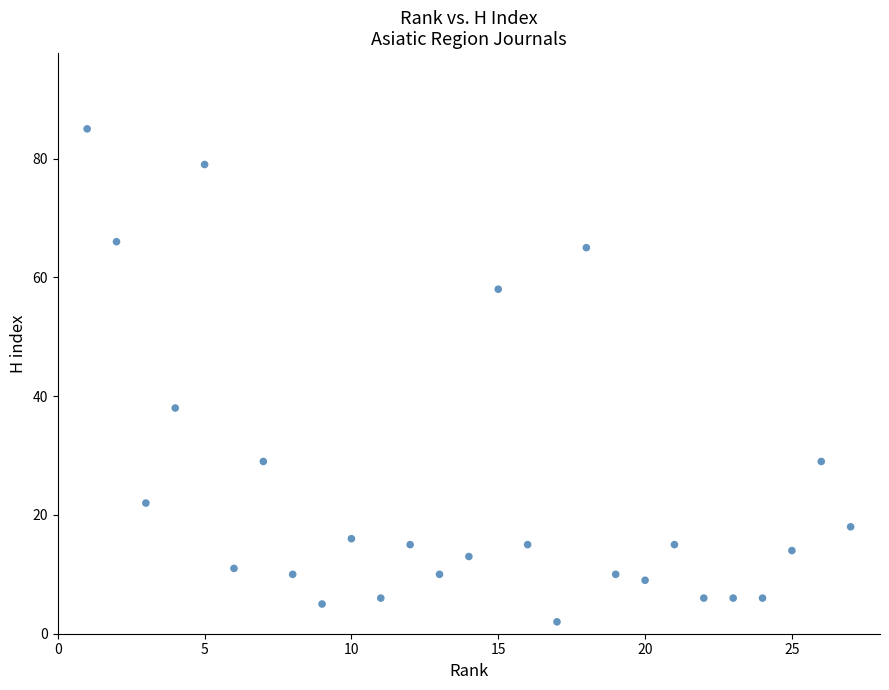

What Y value in the scatter plot is closest to 43?

38